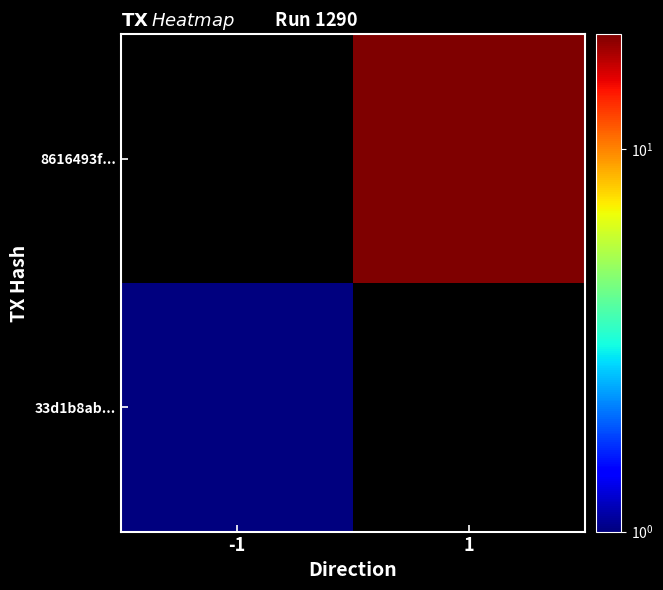

At which label does 33d1b8ab... reach its peak?

-1